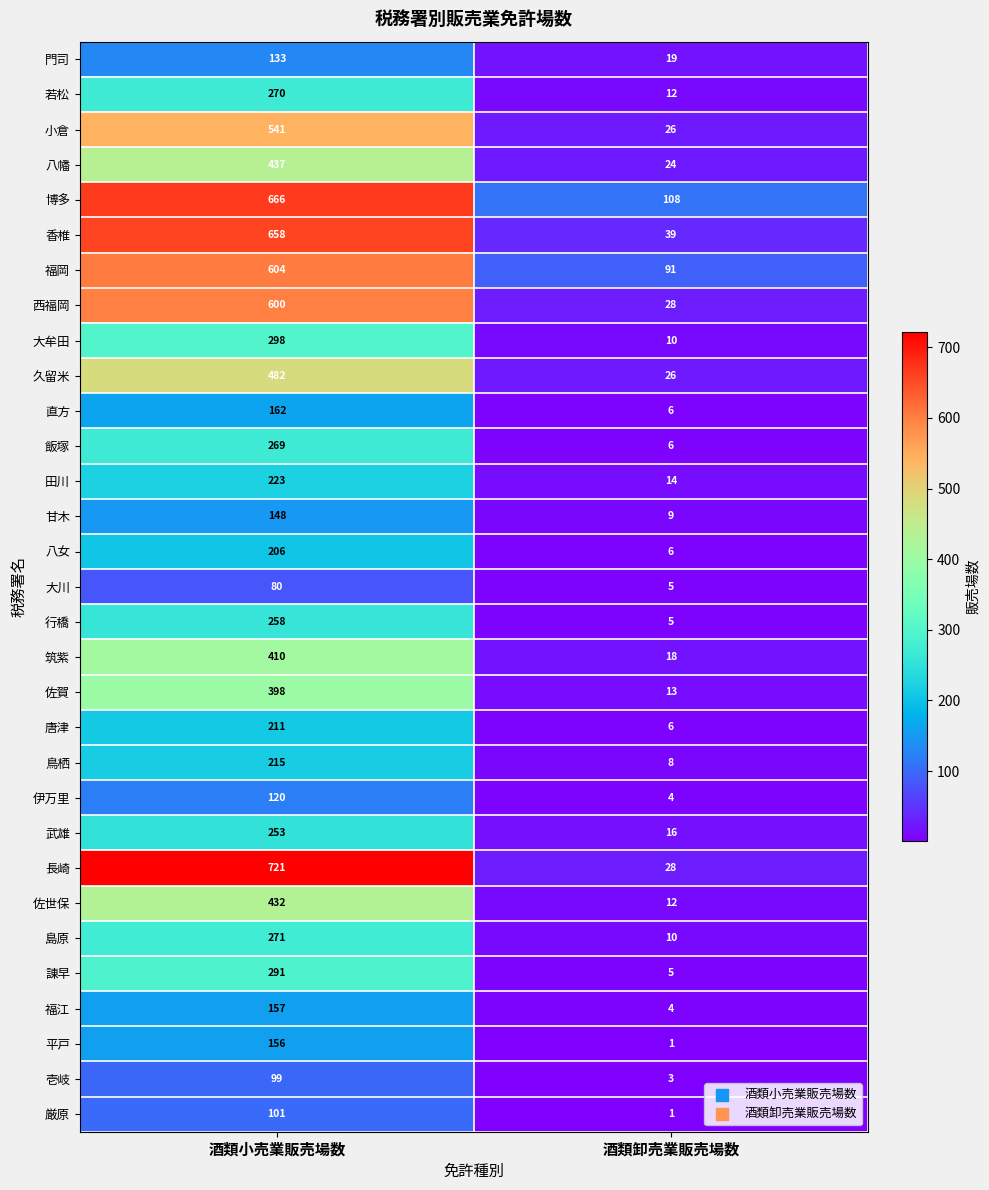

Which series changed the most between 酒類小売業販売場数 and 酒類卸売業販売場数?

長崎